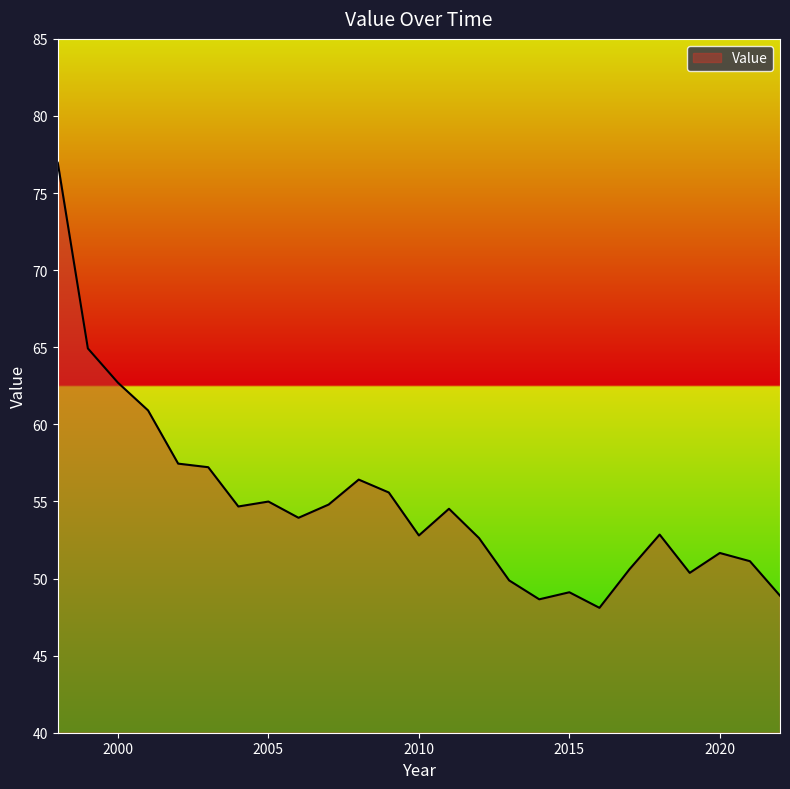

What is the difference between the maximum and minimum values?

28.9